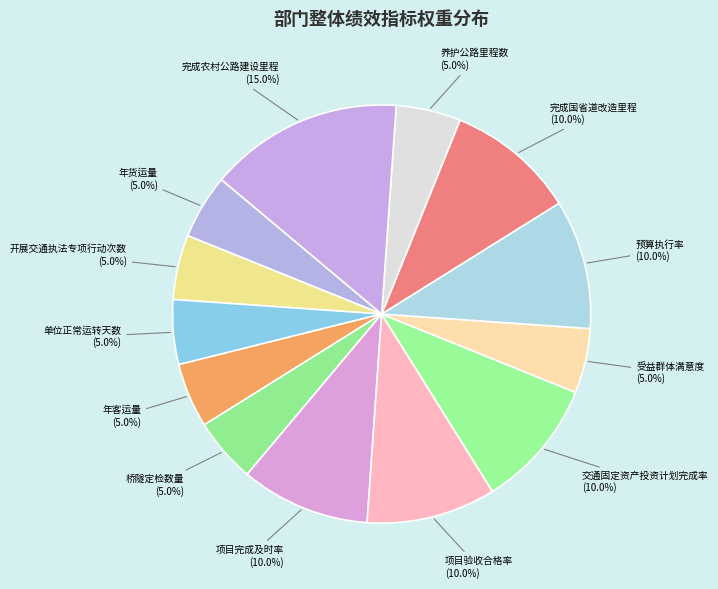

What is the largest slice in the pie chart?

完成农村公路建设里程